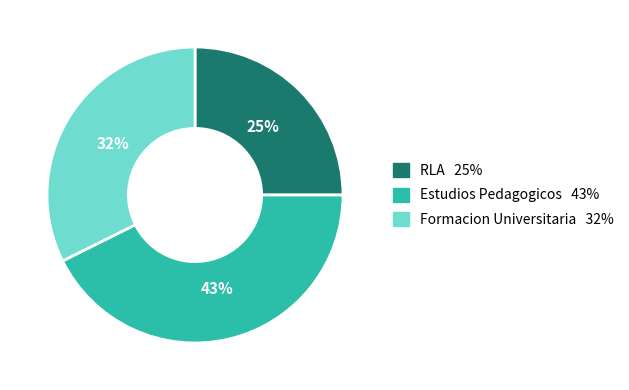

Do Formacion Universitaria and Estudios Pedagogicos together represent more than half of the pie?

Yes